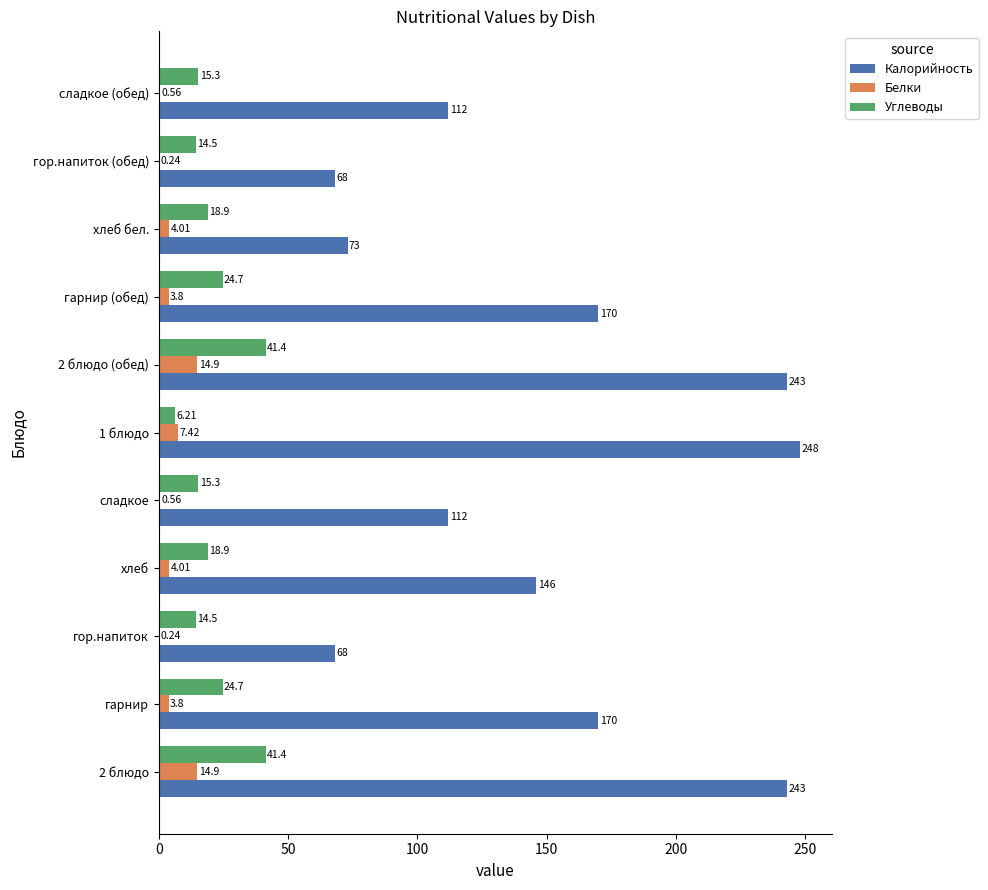

Which series changed the most between 2 блюдо and хлеб бел.?

Калорийность